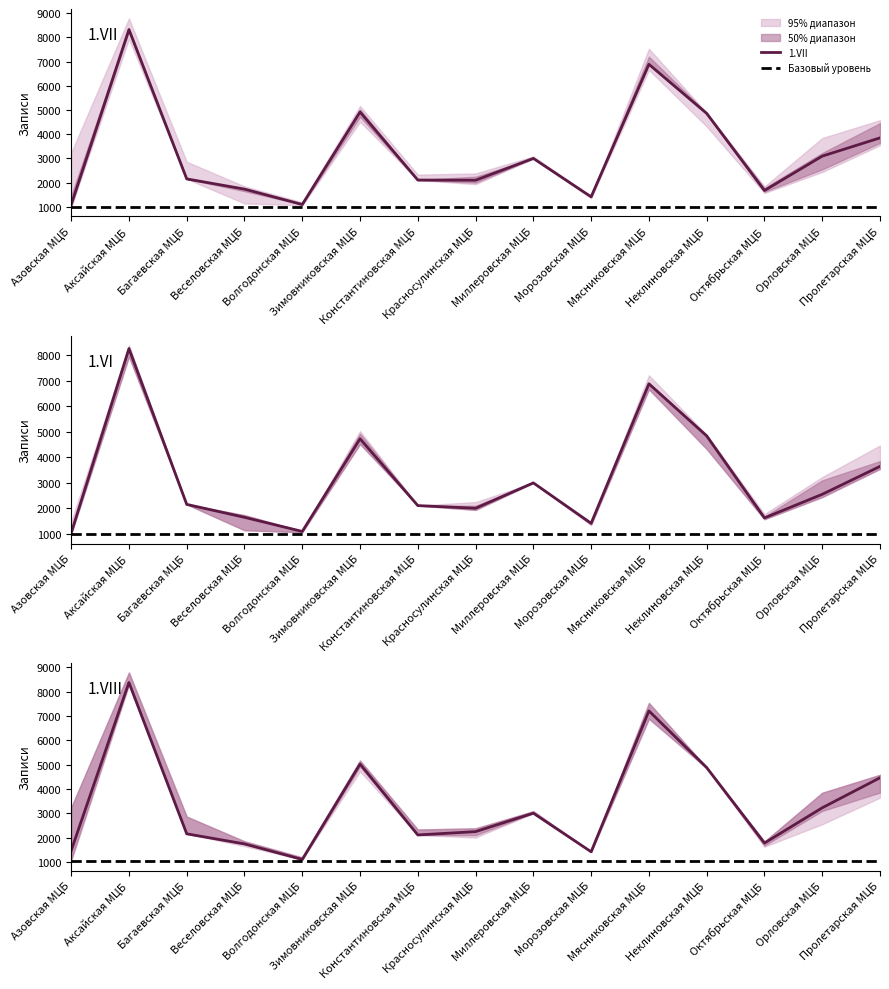

What is the maximum value for 1.VII?

8322